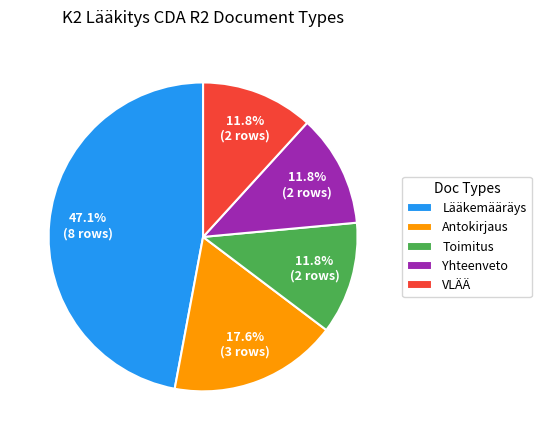

How many slices are in this pie chart?

5